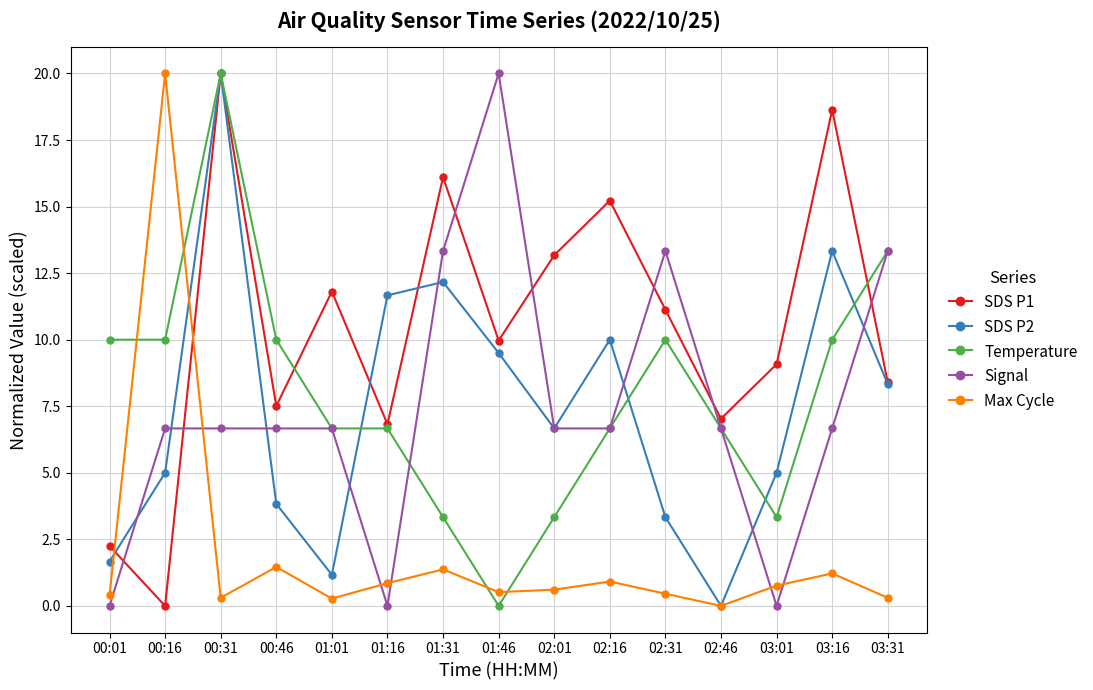

Where does the Temperature series first go above 6?

00:01